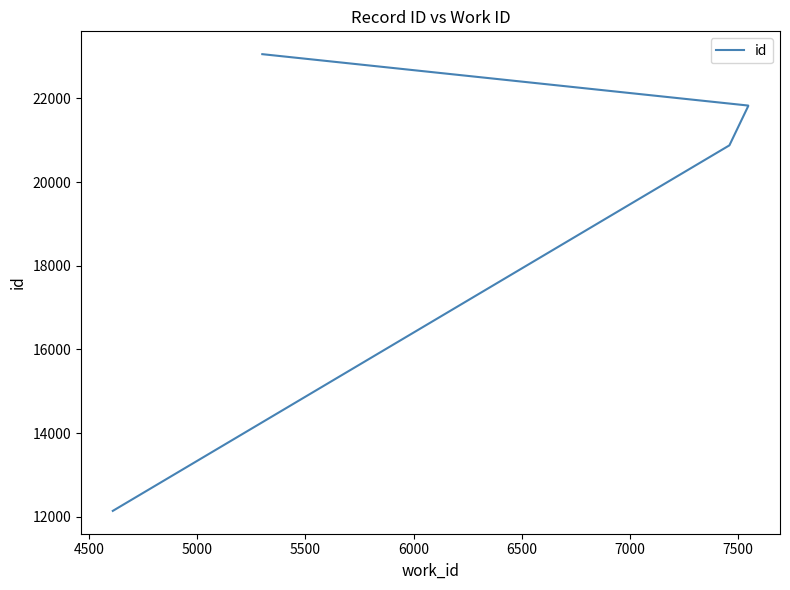

What is the change in value from 5500 to 6000?

+1228